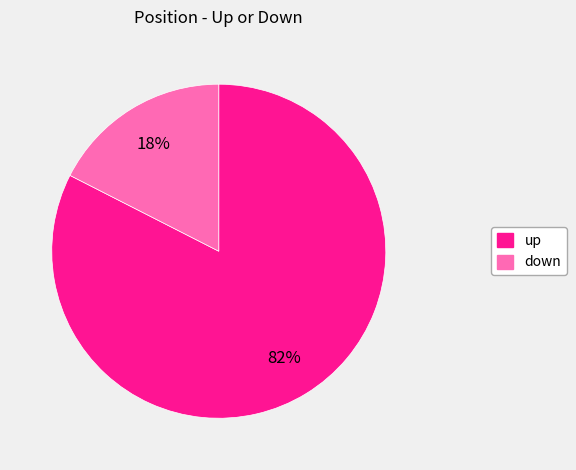

Rank the categories by value from lowest to highest.

down, up